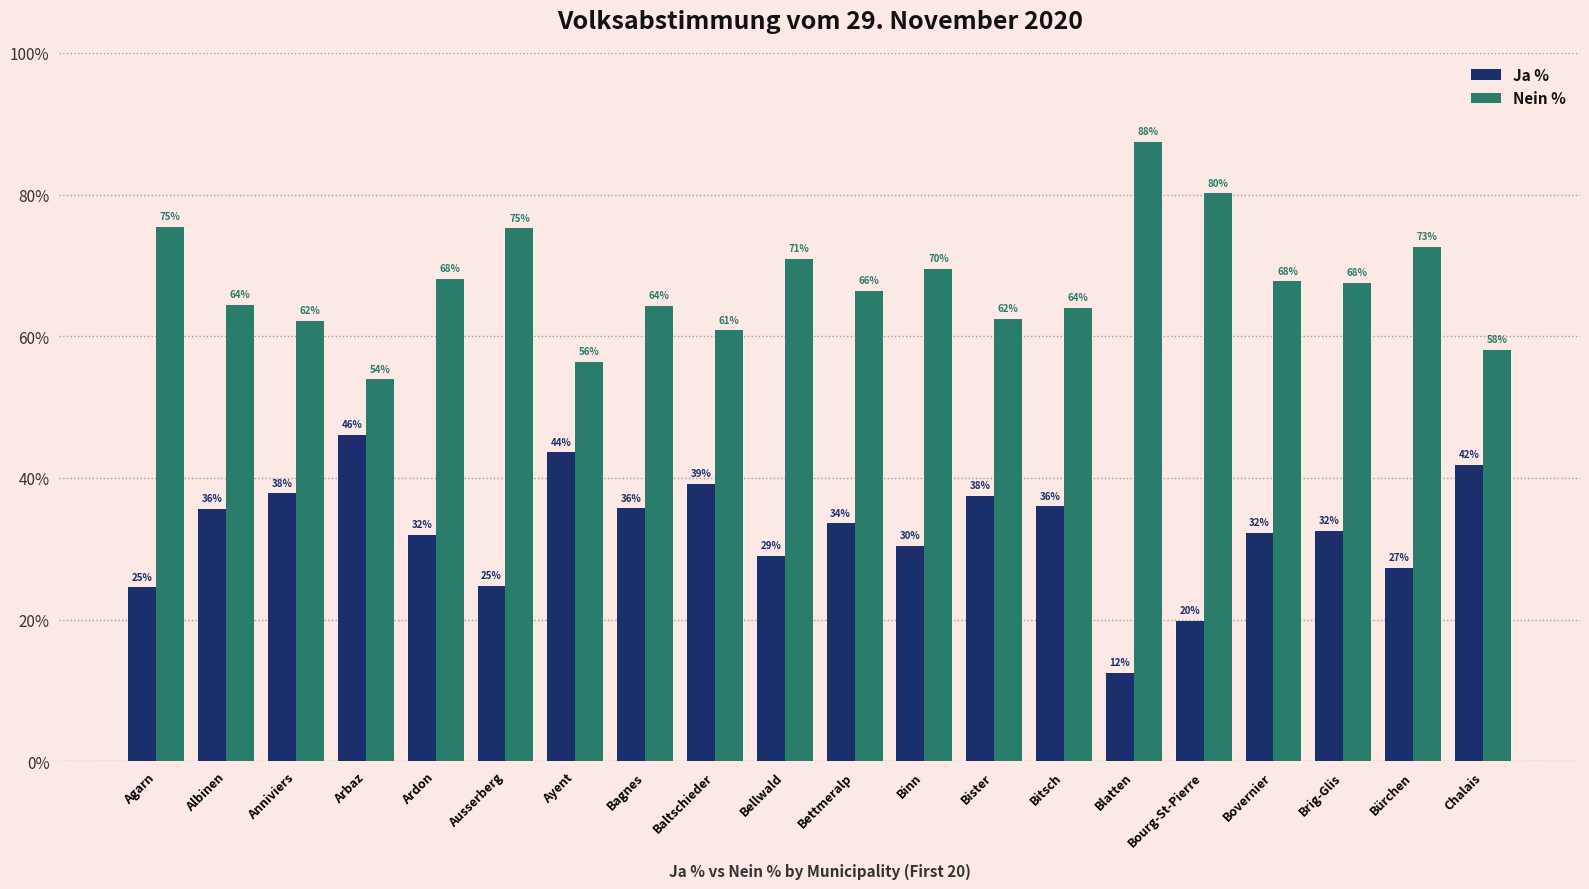

What is the average value of the Ja % series?

32.6